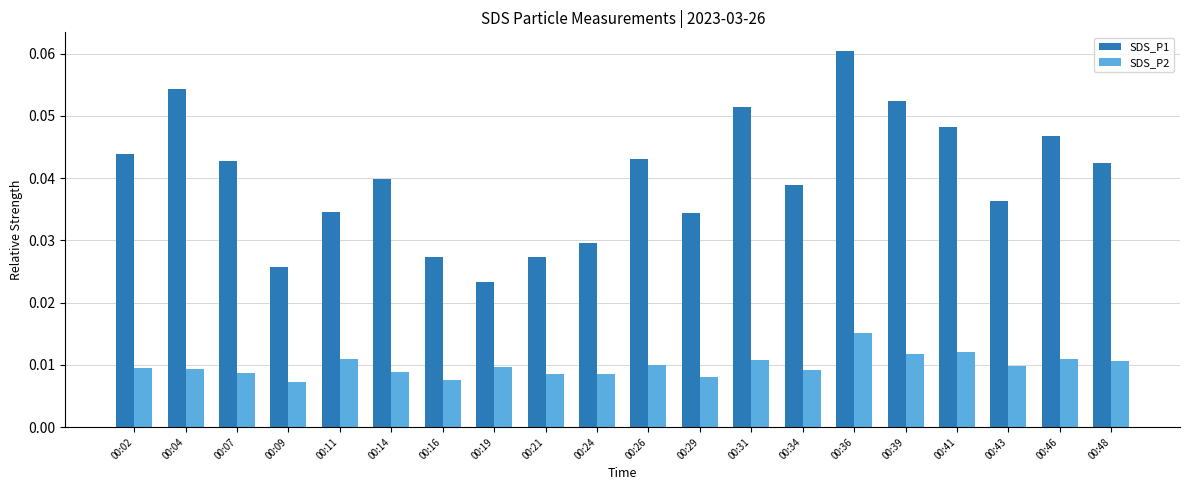

Which series has the largest range (max minus min)?

SDS_P1